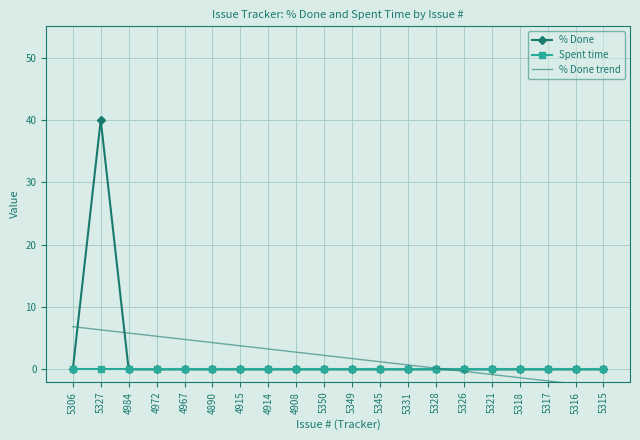

Reading left to right, transcribe all the data shown in this chart.

% Done: 0.0	40.0	0.0	0.0	0.0	0.0	0.0	0.0	0.0	0.0	0.0	0.0	0.0	0.0	0.0	0.0	0.0	0.0	0.0	0.0
Spent time: 0.0	0.0	0.0	0.0	0.0	0.0	0.0	0.0	0.0	0.0	0.0	0.0	0.0	0.0	0.0	0.0	0.0	0.0	0.0	0.0
% Done trend: 6.9	6.3	5.8	5.3	4.8	4.3	3.8	3.3	2.8	2.3	1.7	1.2	0.7	0.2	-0.3	-0.8	-1.3	-1.8	-2.3	-2.9